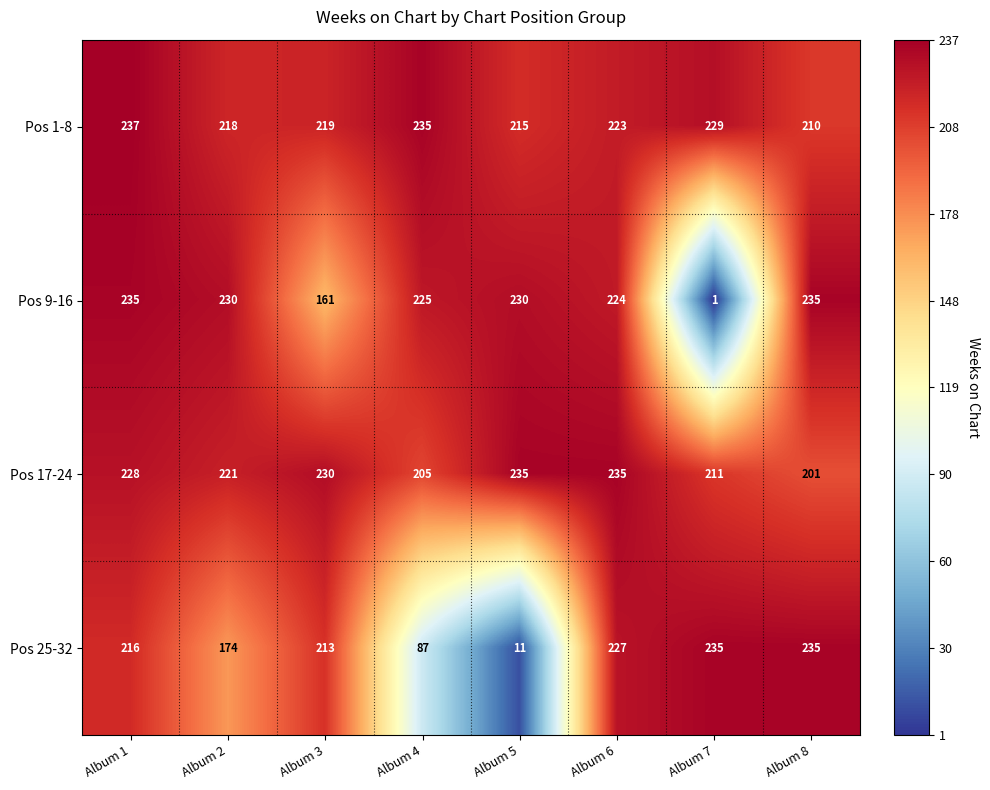

List the labels in order of Pos 1-8 value, largest first.

Album 1, Album 4, Album 7, Album 6, Album 3, Album 2, Album 5, Album 8